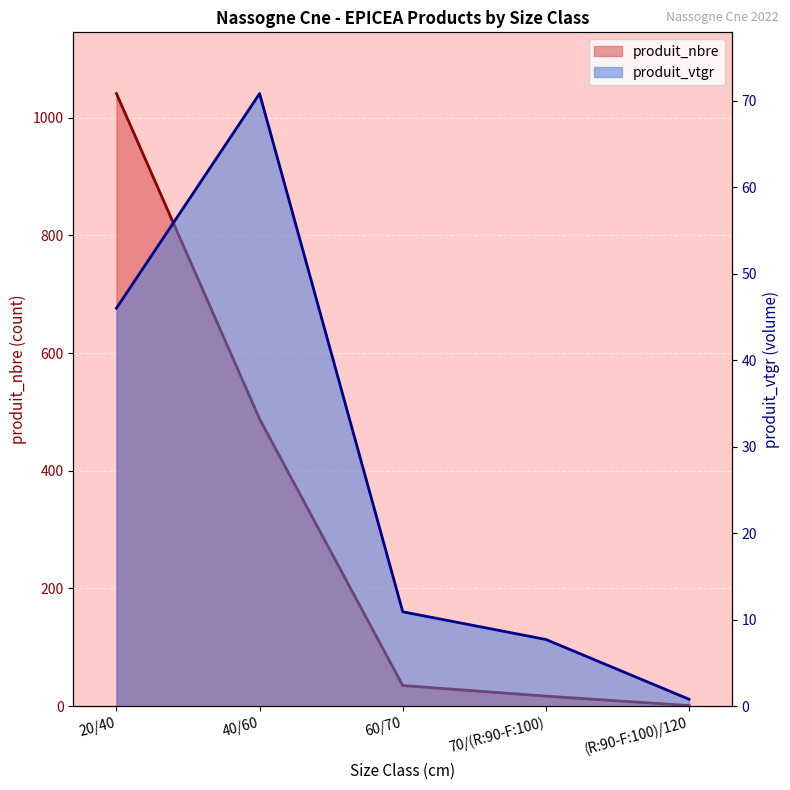

What are all the series names shown in the legend?

produit_nbre, produit_vtgr